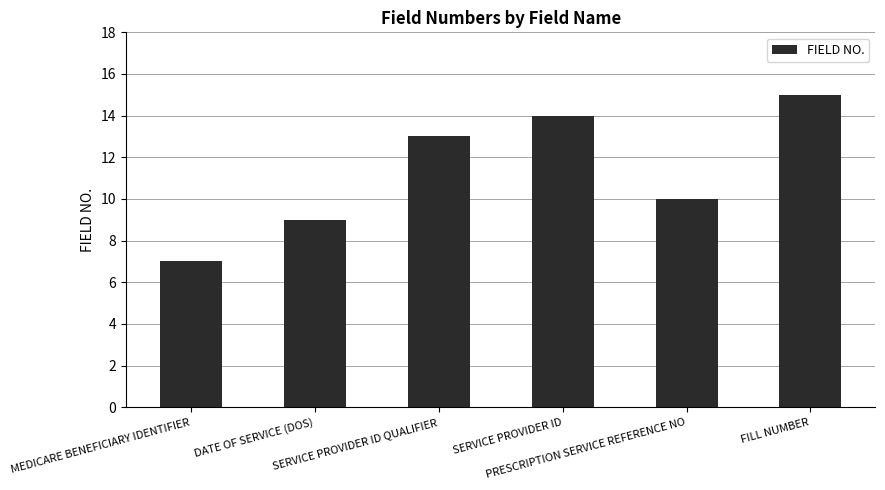

True or false: the data shows 4 at MEDICARE BENEFICIARY IDENTIFIER.

False